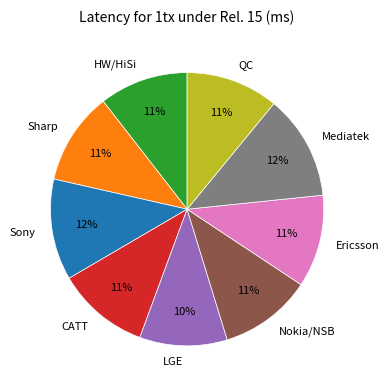

The QC slice represents 4% of the pie. True or false?

False